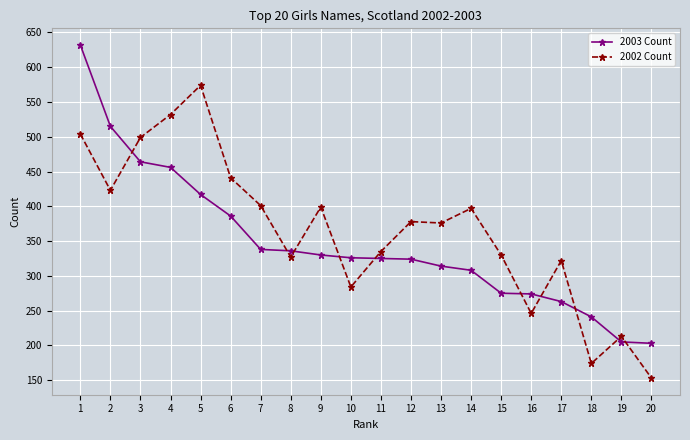

Between 2 and 12, which series saw the biggest shift?

2003 Count